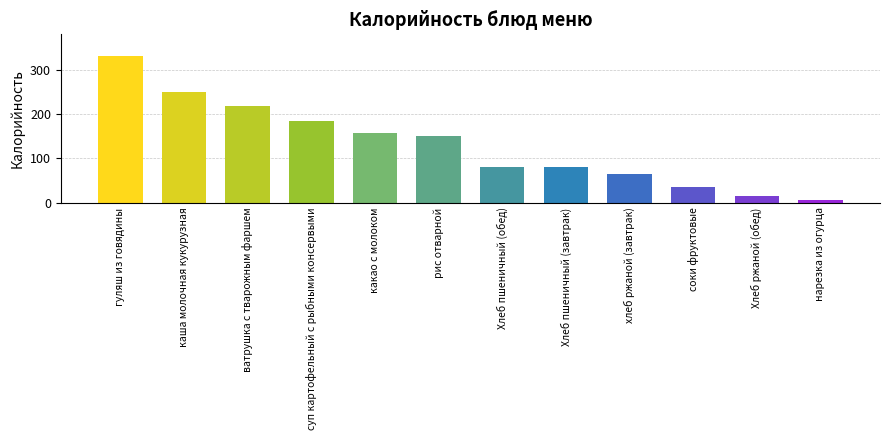

How many data points does each series have?

12